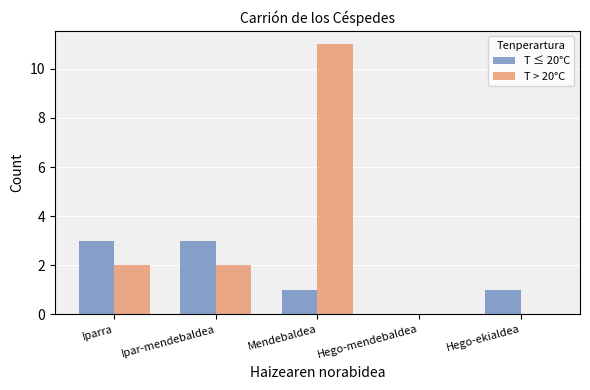

What is the average value of the T > 20°C series?

3